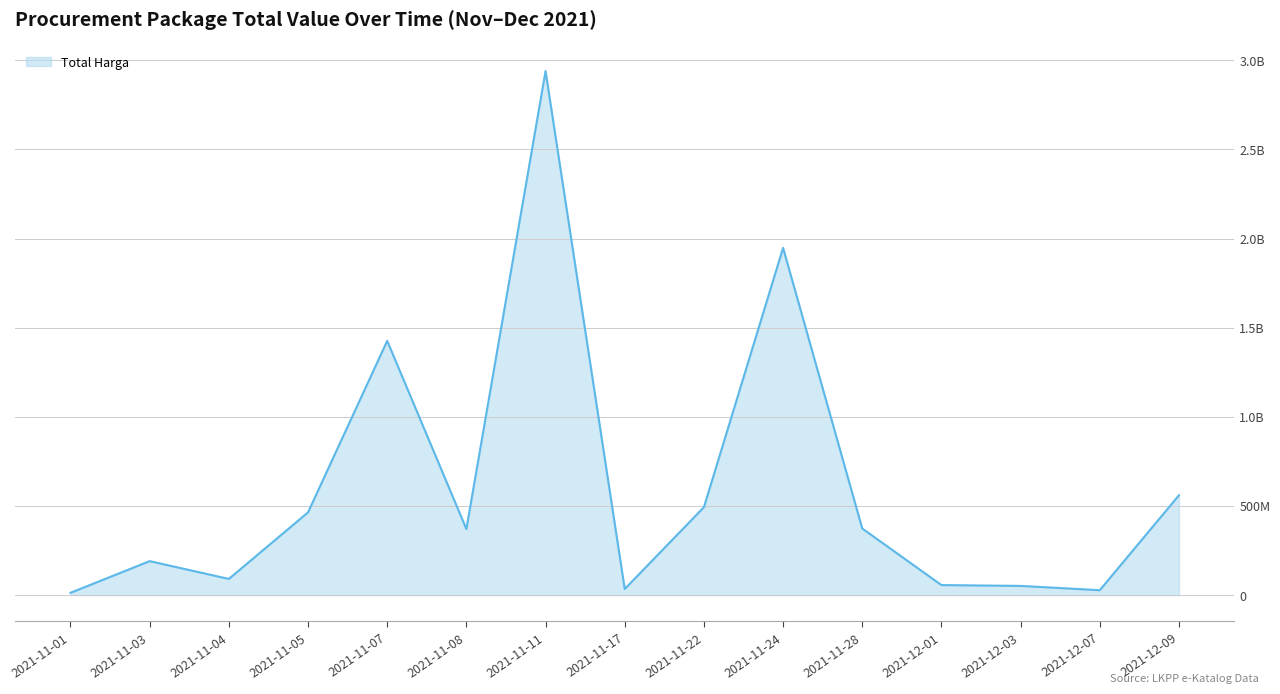

What value does the data have at 2021-12-01?

56152800